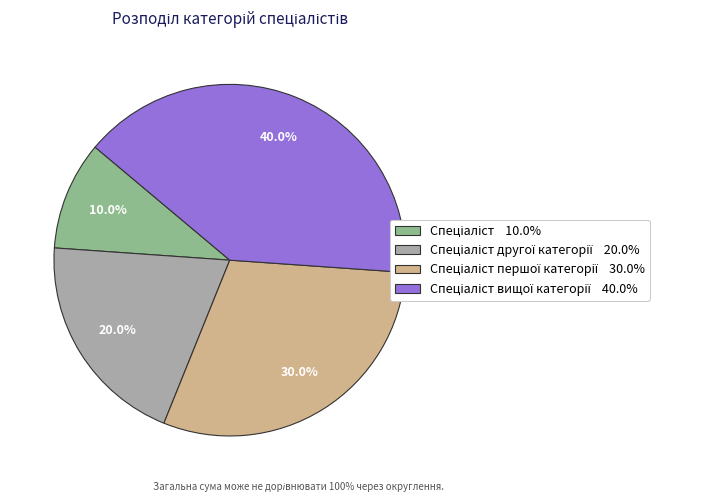

Is there any slice that represents more than half of the pie?

No